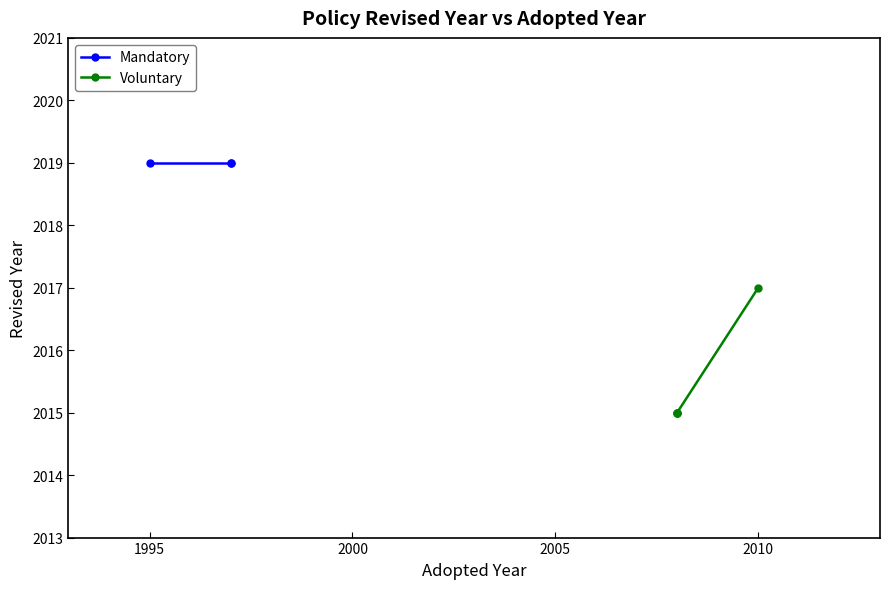

True or false: Voluntary and Mandatory cross at least once.

False